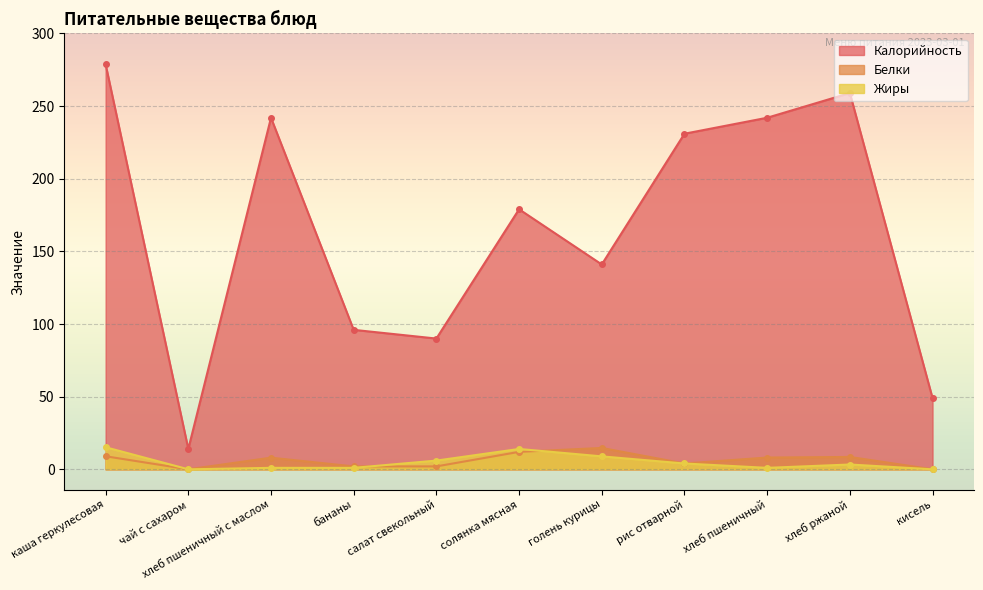

How many data points in Жиры are above 3?

6